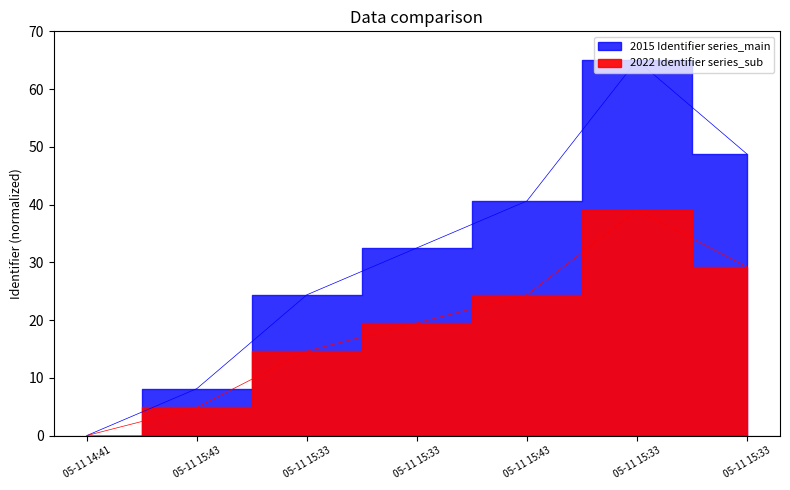

Rank the categories by value from highest to lowest.

05-11 15:33, 05-11 15:33, 05-11 15:43, 05-11 15:33, 05-11 15:33, 05-11 15:43, 05-11 14:41